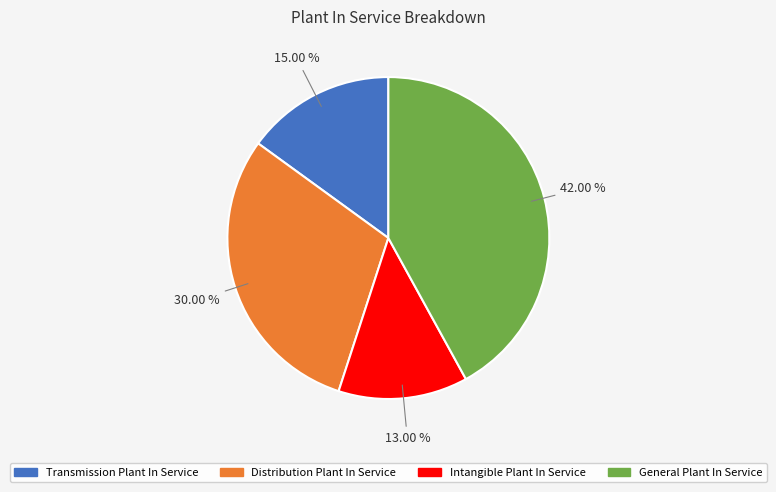

Approximately how many times larger is the value at Transmission Plant In Service compared to Intangible Plant In Service?

1.2